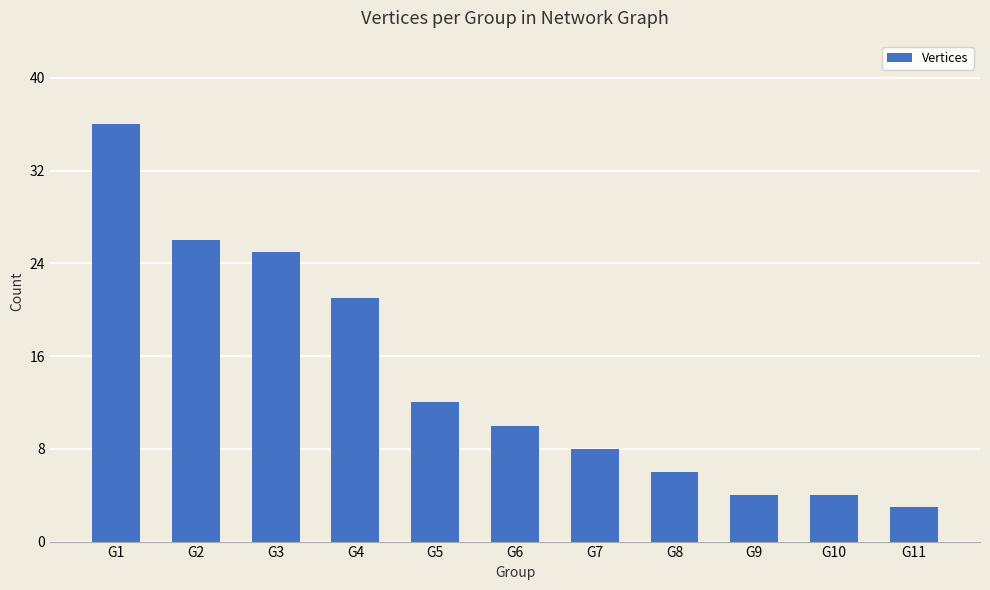

What is the change in value from G5 to G6?

-2